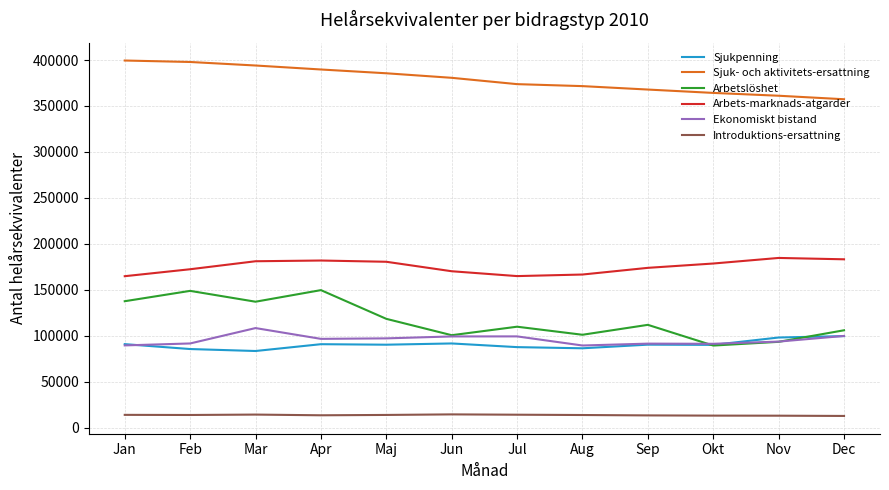

In Arbetslöshet, how many points are lower than both neighbors (excluding endpoints)?

4